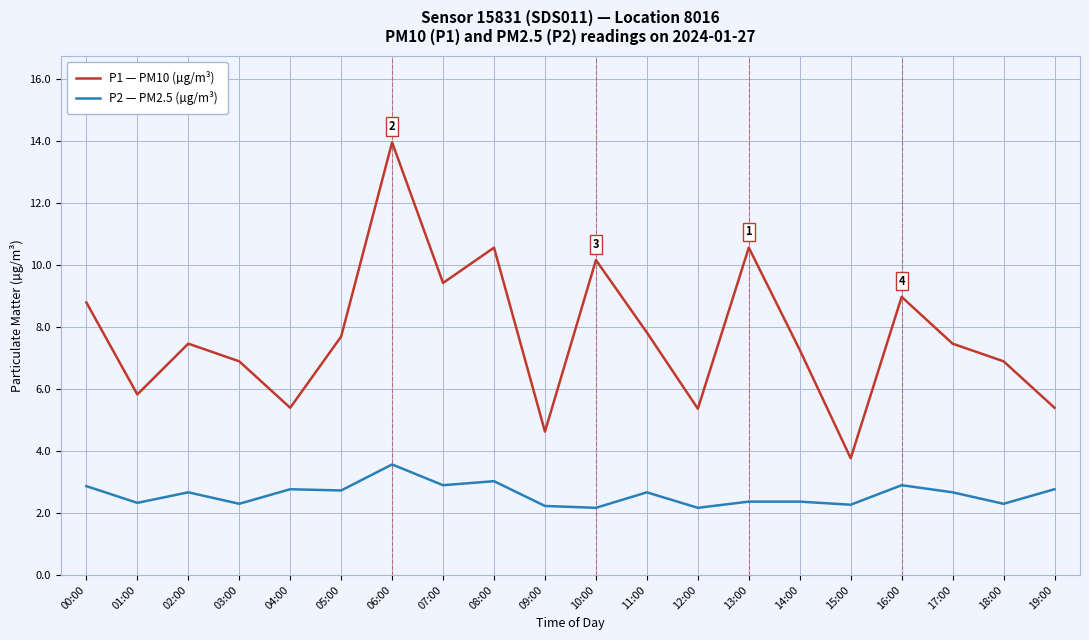

True or false: P1 — PM10 (µg/m³) has a value of 2.7 at 08:00.

False